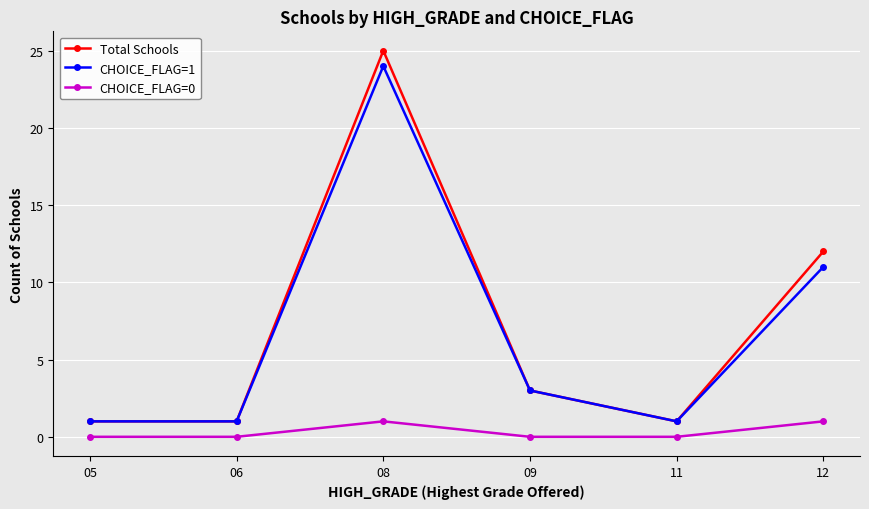

What is the spread (max minus min) of values at 06?

1